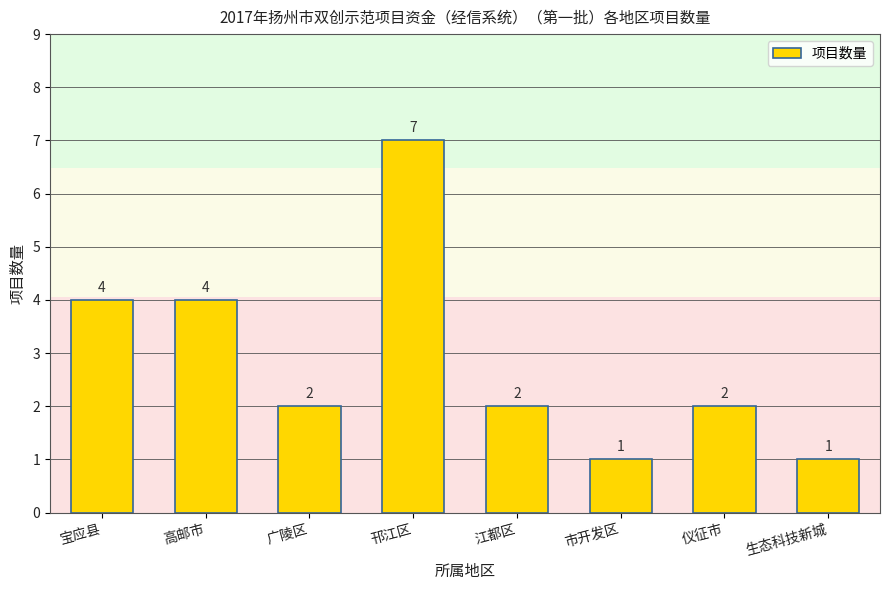

What is the greatest value displayed?

7